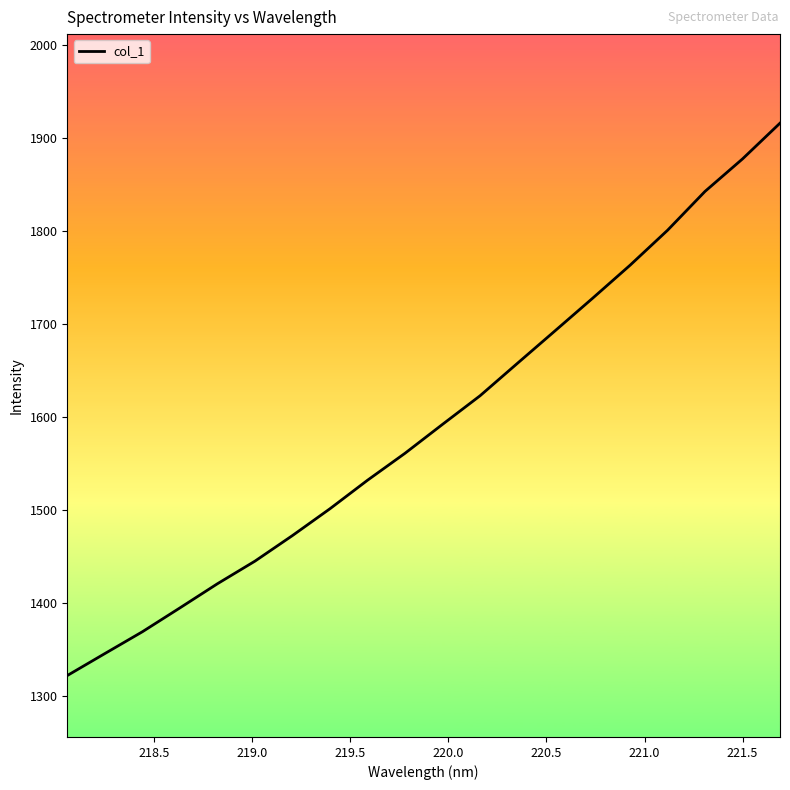

What is the minimum value shown in the chart?

1321.6